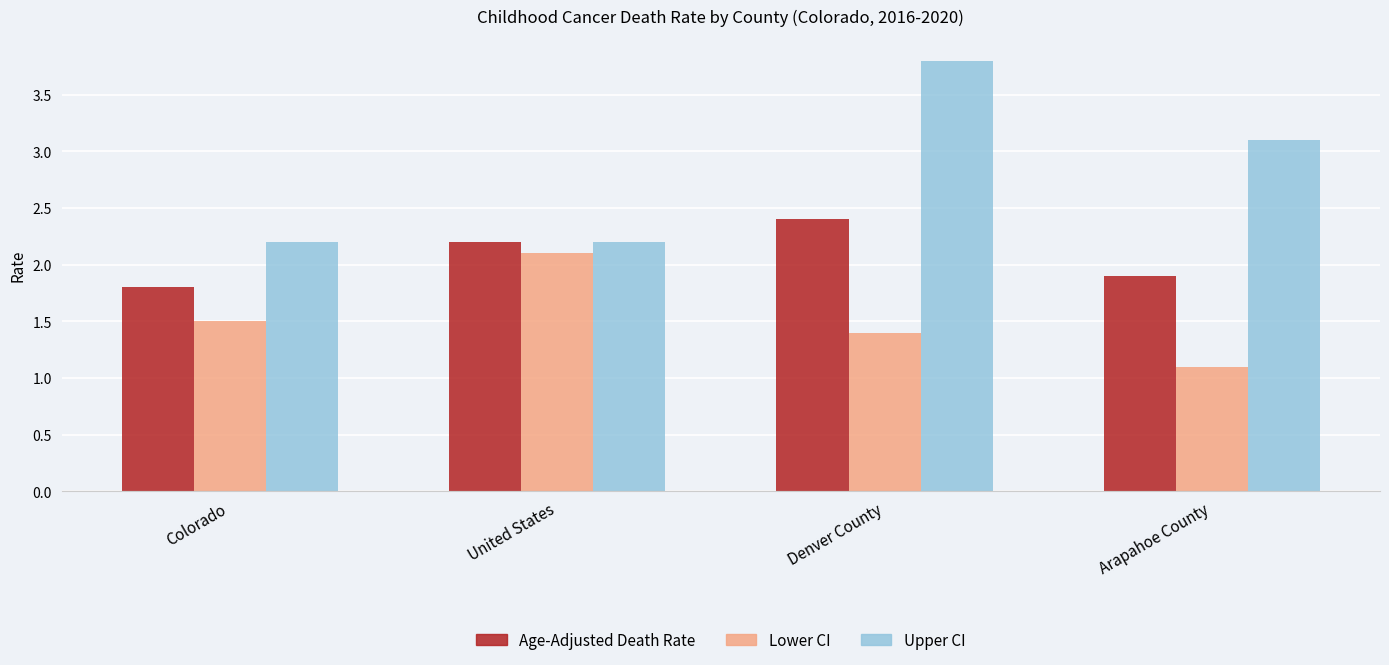

Read the Lower CI value at Arapahoe County.

1.1